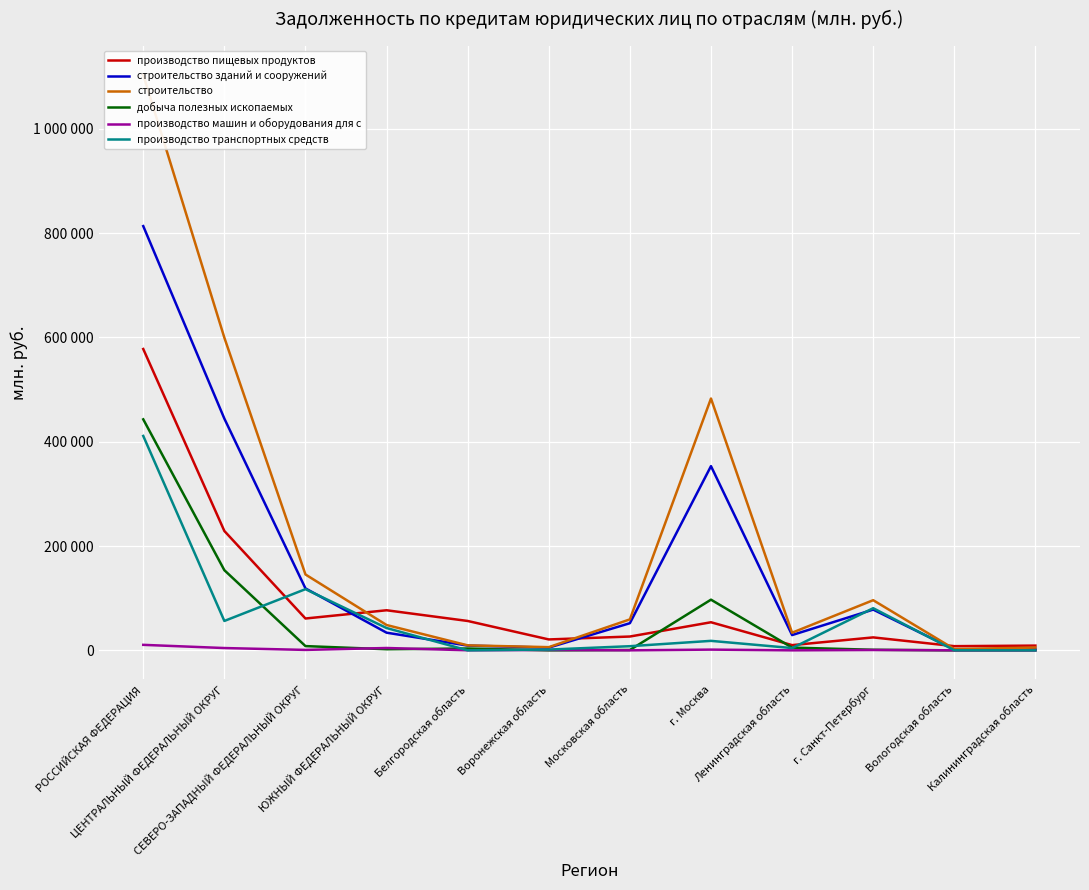

What is the total value across all series at ЦЕНТРАЛЬНЫЙ ФЕДЕРАЛЬНЫЙ ОКРУГ?

1487199